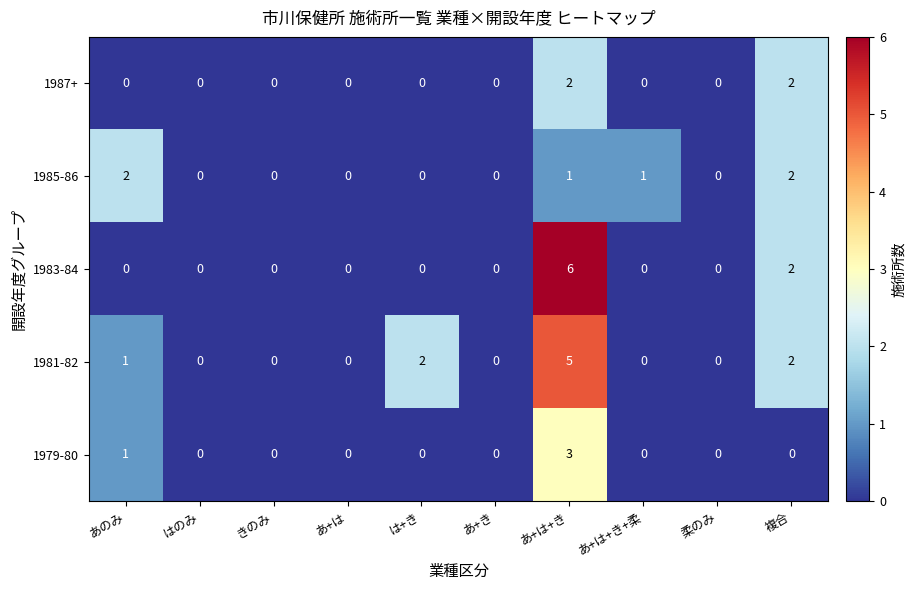

At how many categories does at least one series exceed 4?

1